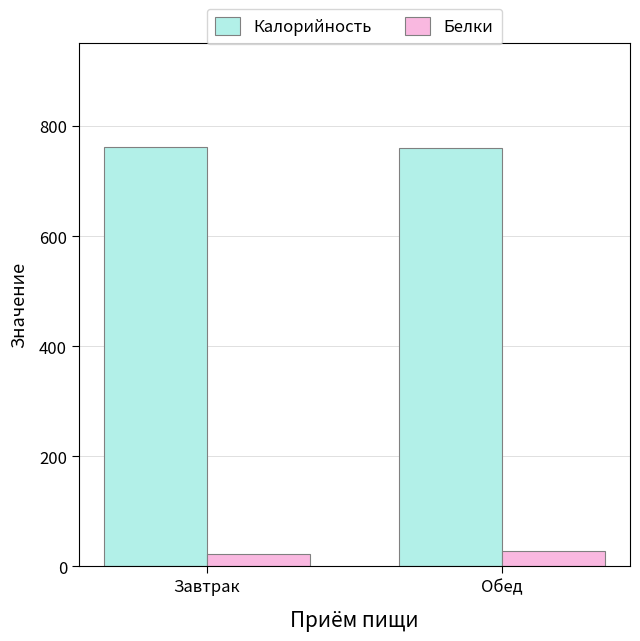

Is it true that Калорийность equals 760.9 at Обед?

True